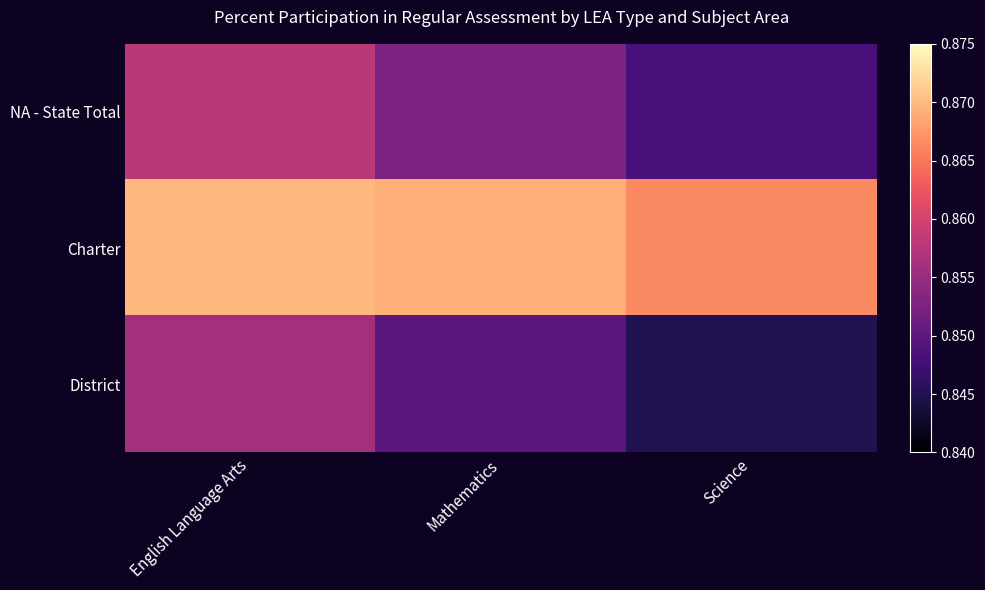

Reading left to right, list all the values displayed in this chart.

NA - State Total: English Language Arts=0.9	Mathematics=0.9	Science=0.8
Charter: English Language Arts=0.9	Mathematics=0.9	Science=0.9
District: English Language Arts=0.9	Mathematics=0.8	Science=0.8